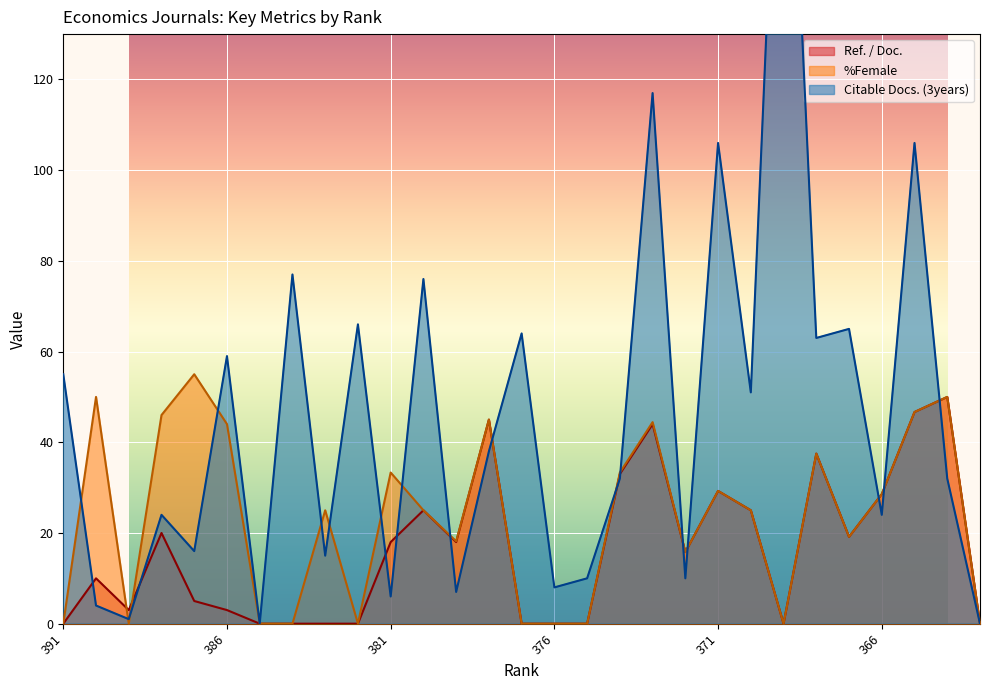

Which series has the largest total across all categories?

Citable Docs. (3years)